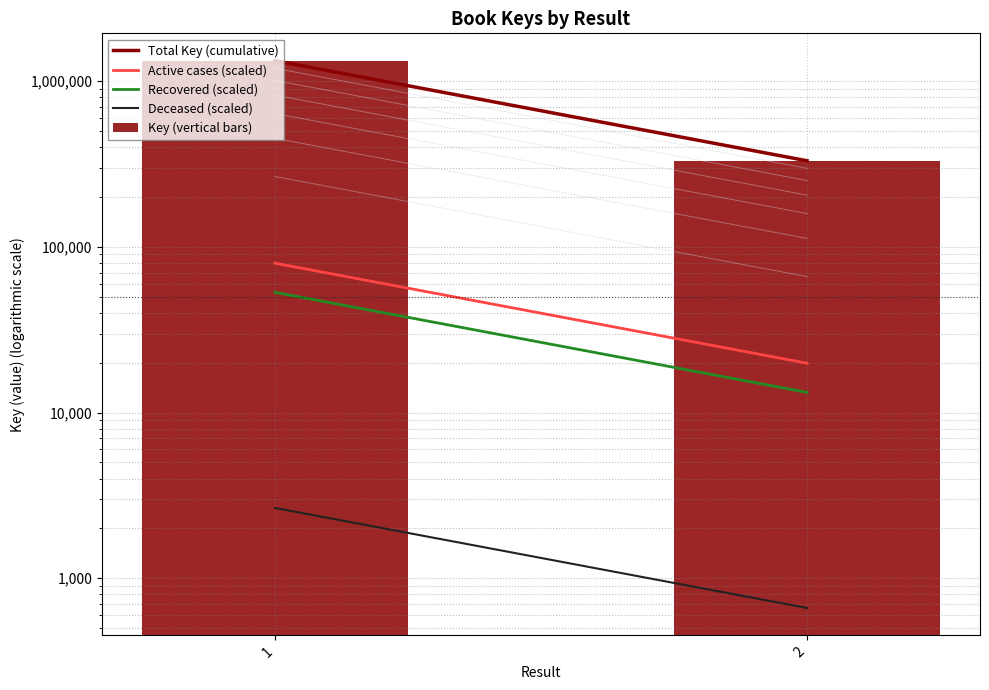

What are all the series names shown in the legend?

Total Key (cumulative), Active cases (scaled), Recovered (scaled), Deceased (scaled), Key (vertical bars)